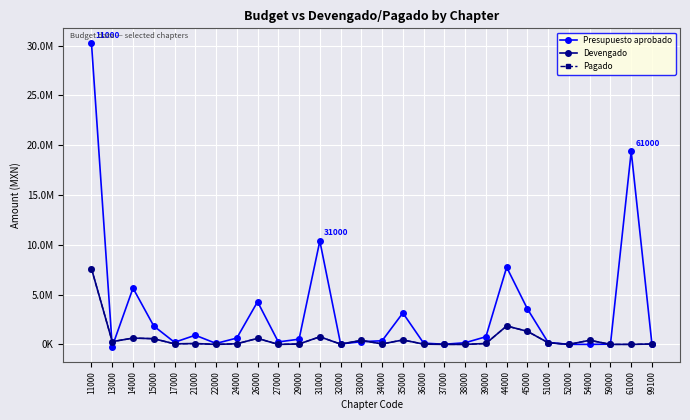

Reading left to right, what are all the values shown in this chart?

Presupuesto aprobado: 30214950.0	-218999.4	5650000.0	1844582.7	212042.9	919575.8	96000.0	634000.0	4281000.0	245000.0	523000.0	10385000.0	45000.0	270000.0	365000.0	3156300.0	125000.0	13300.0	164200.0	768200.0	7750000.0	3560000.0	185000.0	6000.0	0.0	25000.0	19371000.0	0.0
Devengado: 7598531.4	275642.0	632961.4	570495.7	53010.7	85382.8	0.0	61828.0	603115.6	0.0	40958.7	762584.0	28101.2	401366.0	43758.9	443994.1	27667.8	0.0	0.0	89939.0	1849992.0	1310352.7	167620.0	0.0	414500.0	0.0	0.0	39006.0
Pagado: 7598531.4	275642.0	632961.4	570495.7	53010.7	85382.8	0.0	61828.0	603115.6	0.0	40958.7	762584.0	28101.2	401366.0	43758.9	443994.1	27667.8	0.0	0.0	89939.0	1849992.0	1310352.7	167620.0	0.0	414500.0	0.0	0.0	39006.0